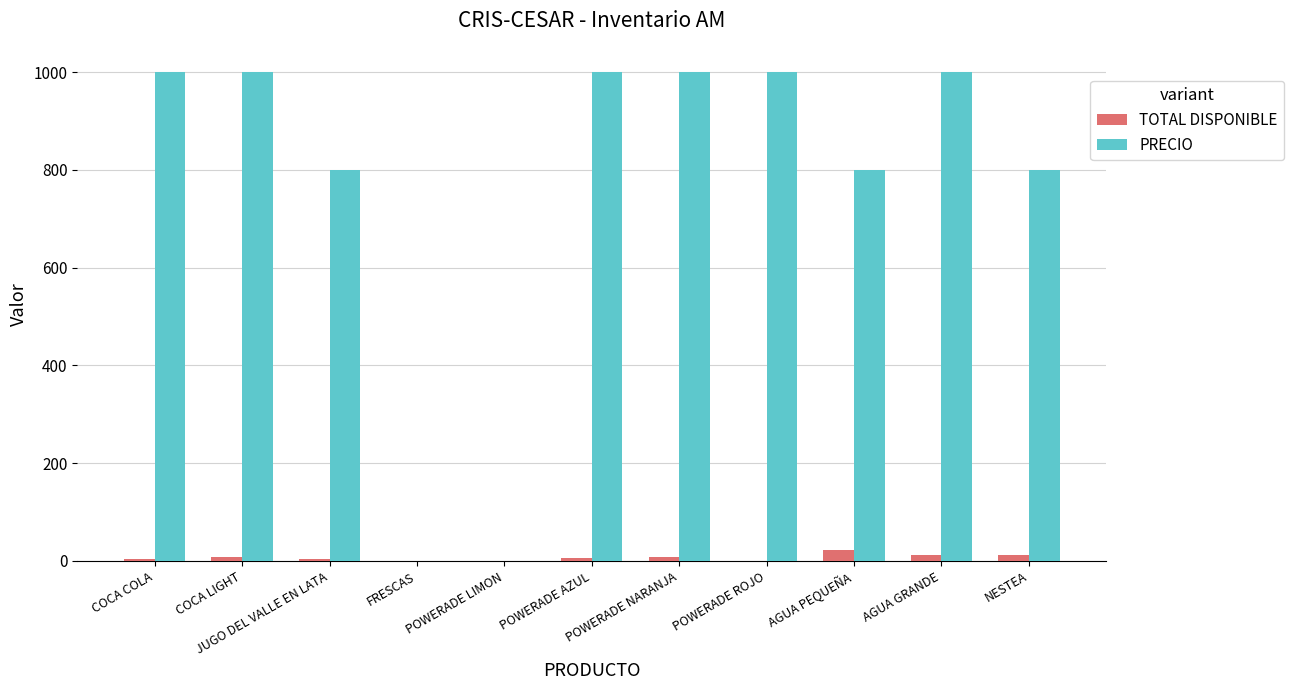

What is the highest value of the TOTAL DISPONIBLE series?

22